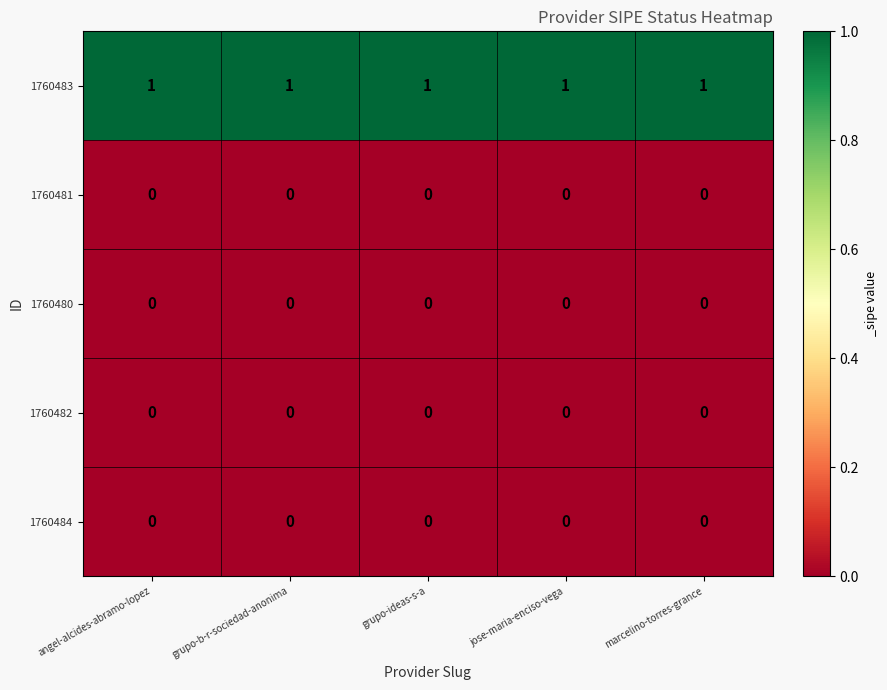

Is the value of 1760483 at marcelino-torres-grance greater than the value of 1760481 at grupo-b-r-sociedad-anonima?

Yes